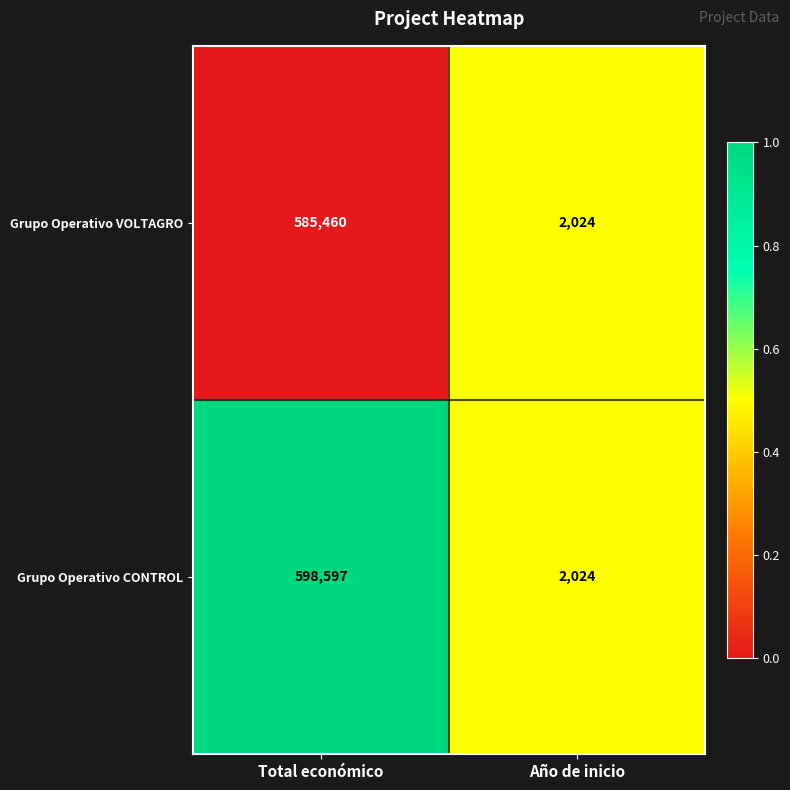

Is it true that Grupo Operativo VOLTAGRO equals 338003 at Total económico?

False